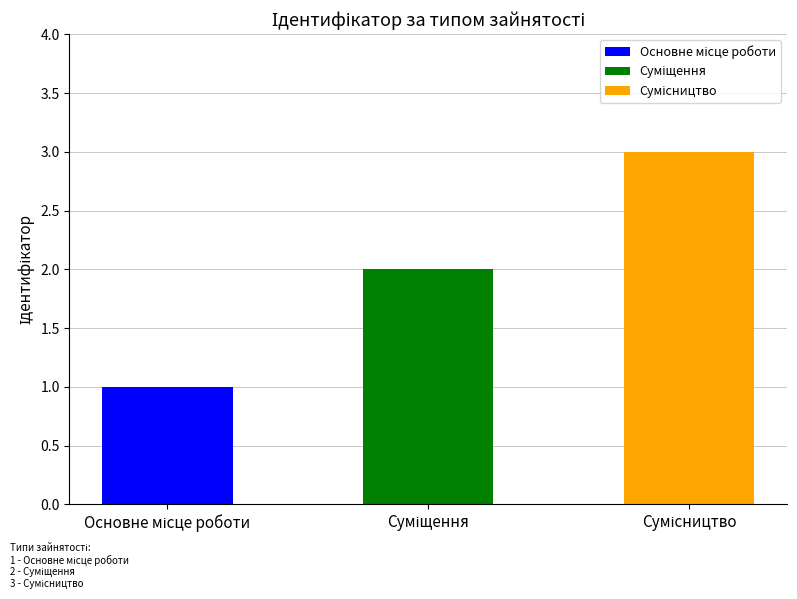

What is the sum of the values at Суміщення and Основне місце роботи?

3